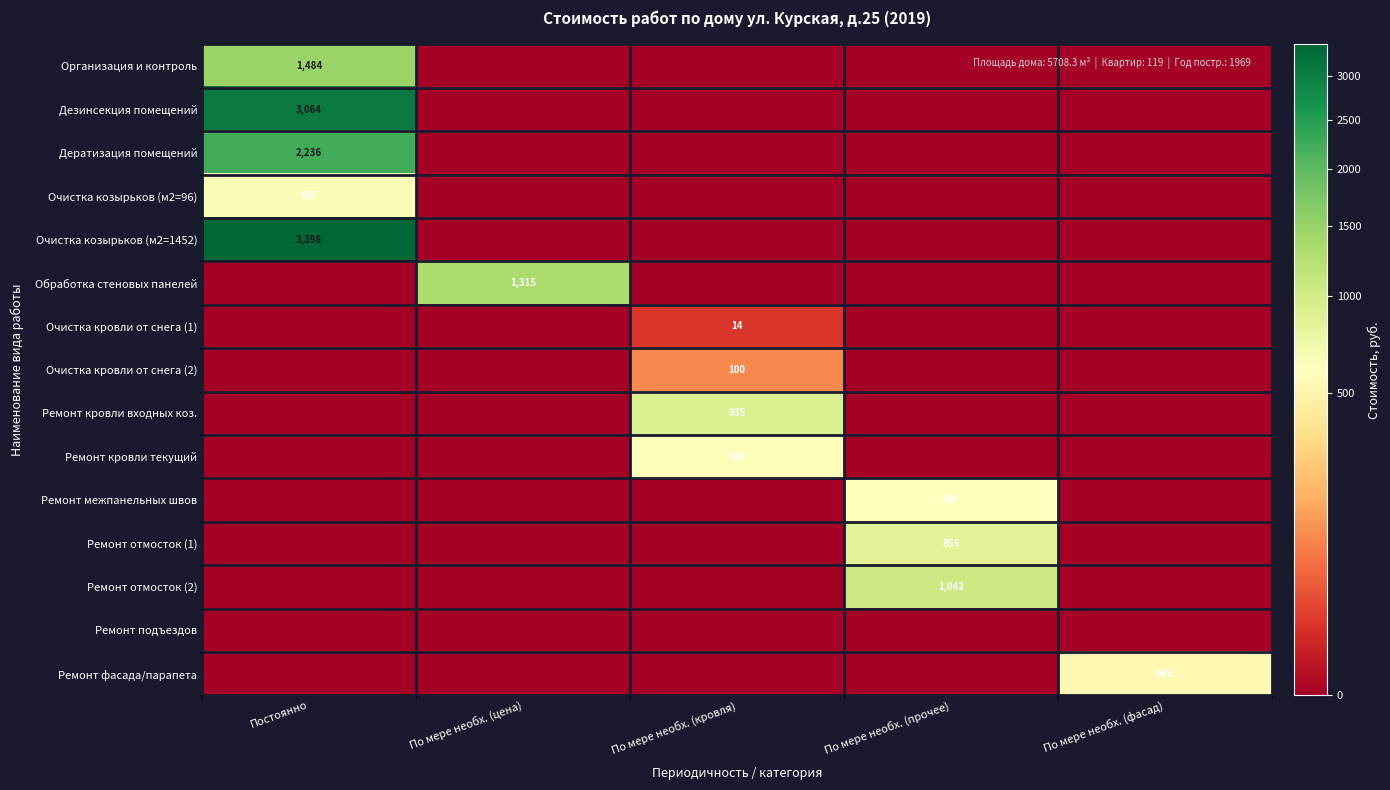

At how many categories does at least one series exceed 3190?

1